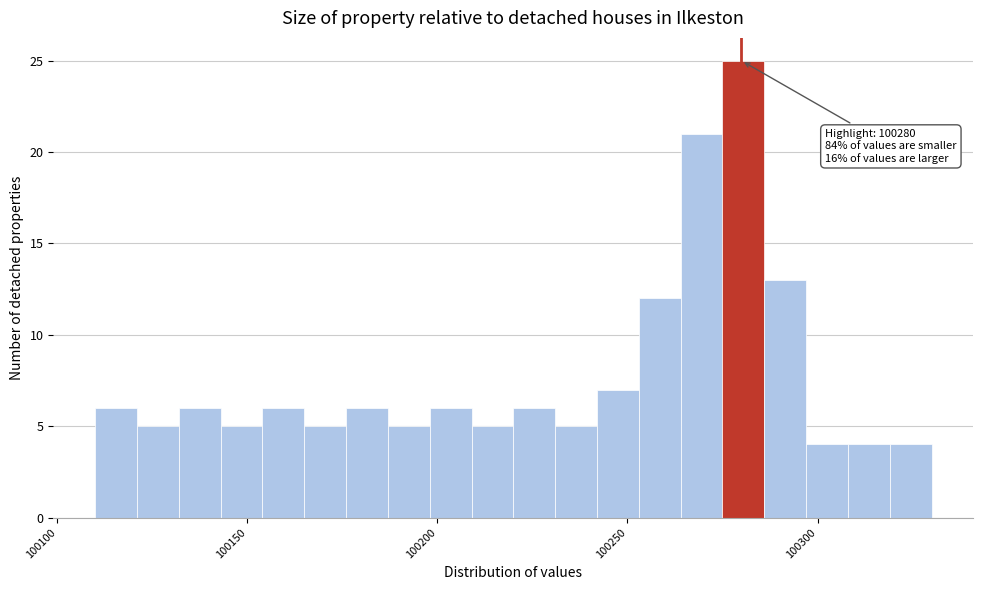

Read against the x-axis, roughly where is the centre of the tallest bar?

100280